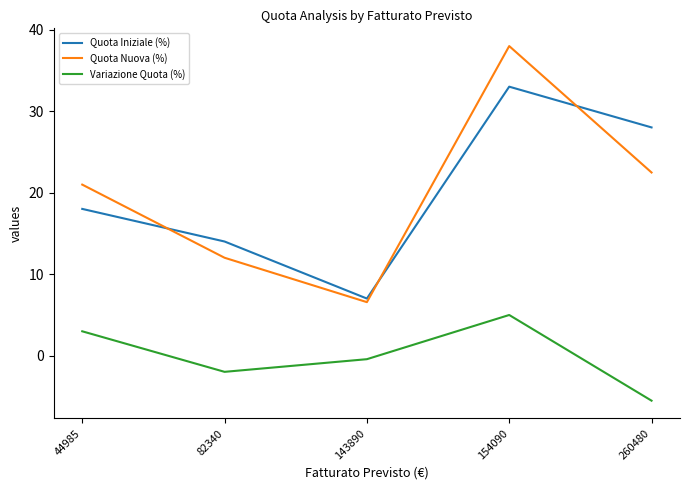

The Variazione Quota (%) series shows -2.0 at 82340. True or false?

True